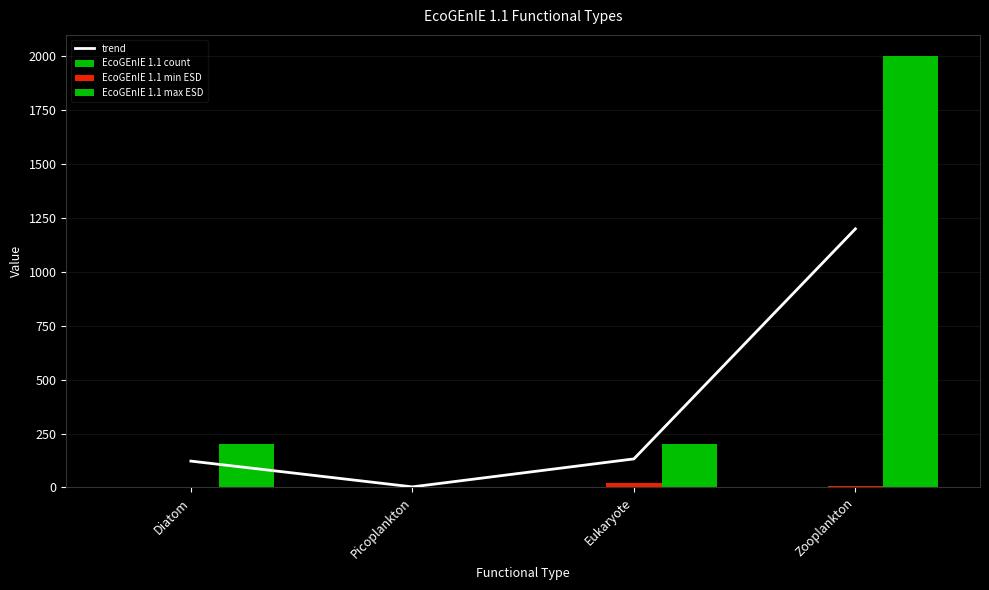

The trend series shows 197.3 at Diatom. True or false?

False